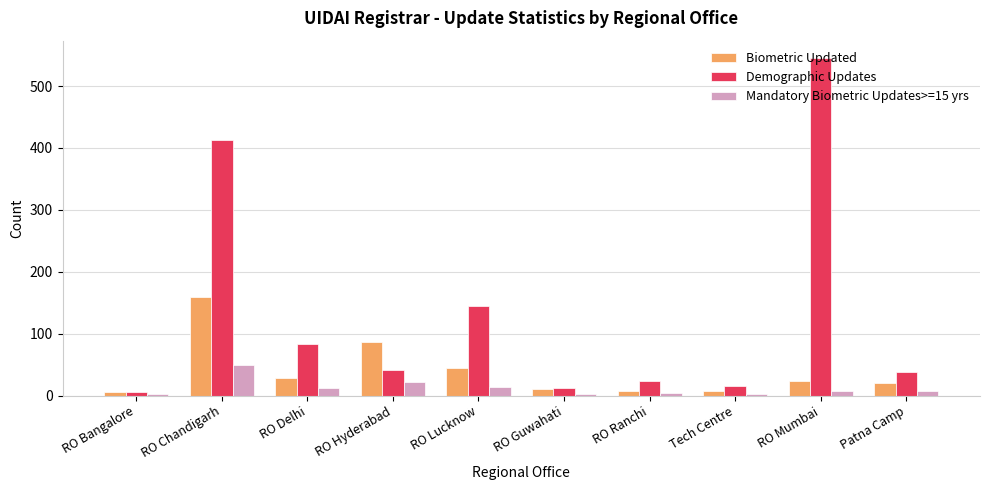

List the series in order of their peak value, lowest first.

Mandatory Biometric Updates>=15 yrs, Biometric Updated, Demographic Updates